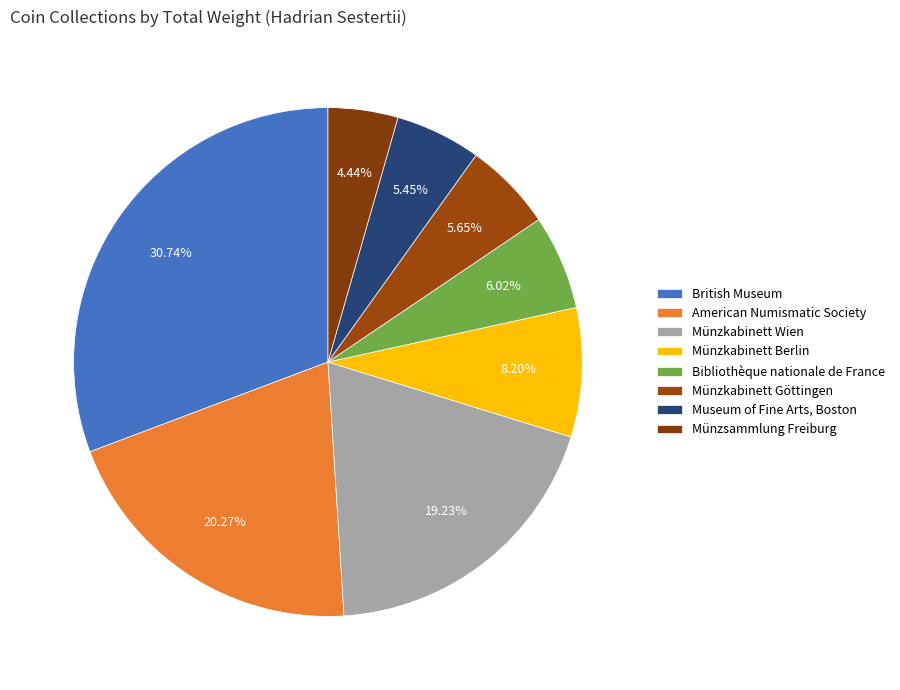

Count the number of slices in the pie.

8